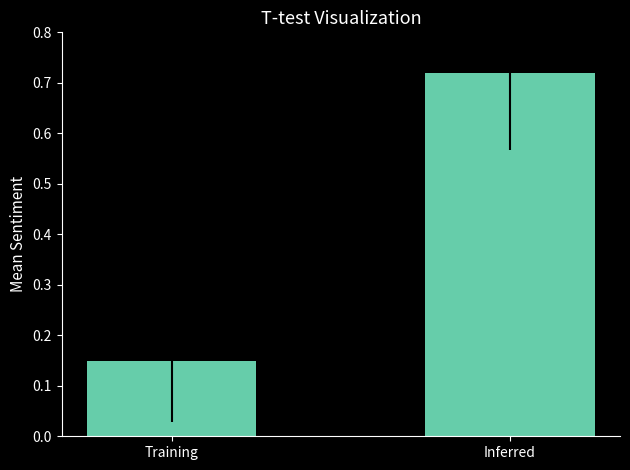

Which label corresponds to the largest value in the chart?

Inferred